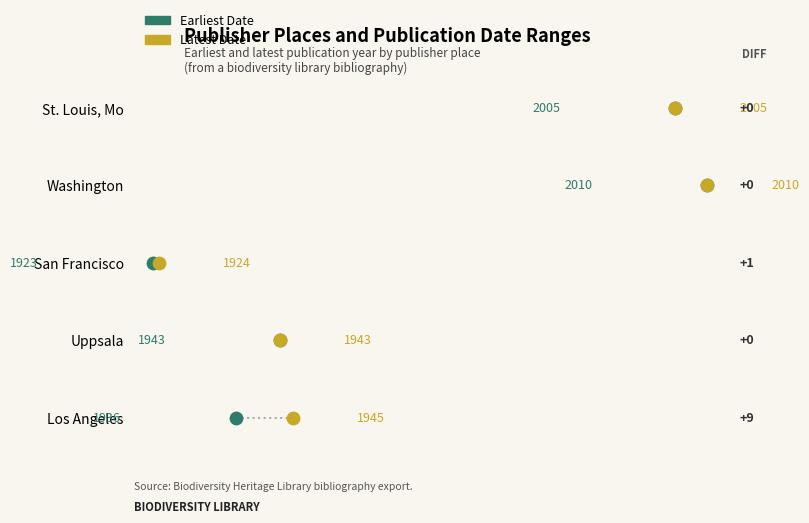

What are all the series names shown in the legend?

Earliest Date, Latest Date